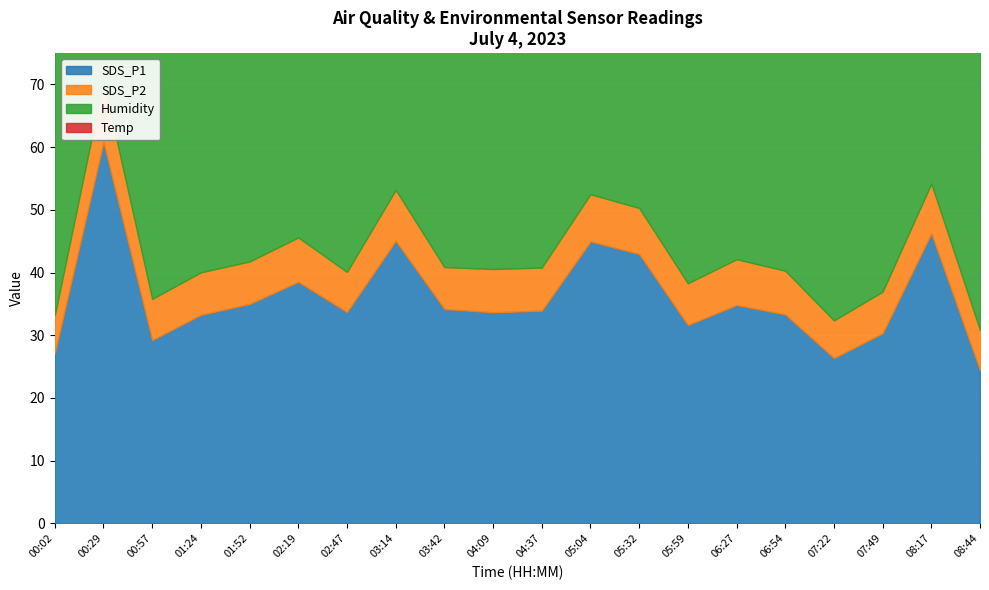

The value of Temp at 01:52 is 40.8. True or false?

False